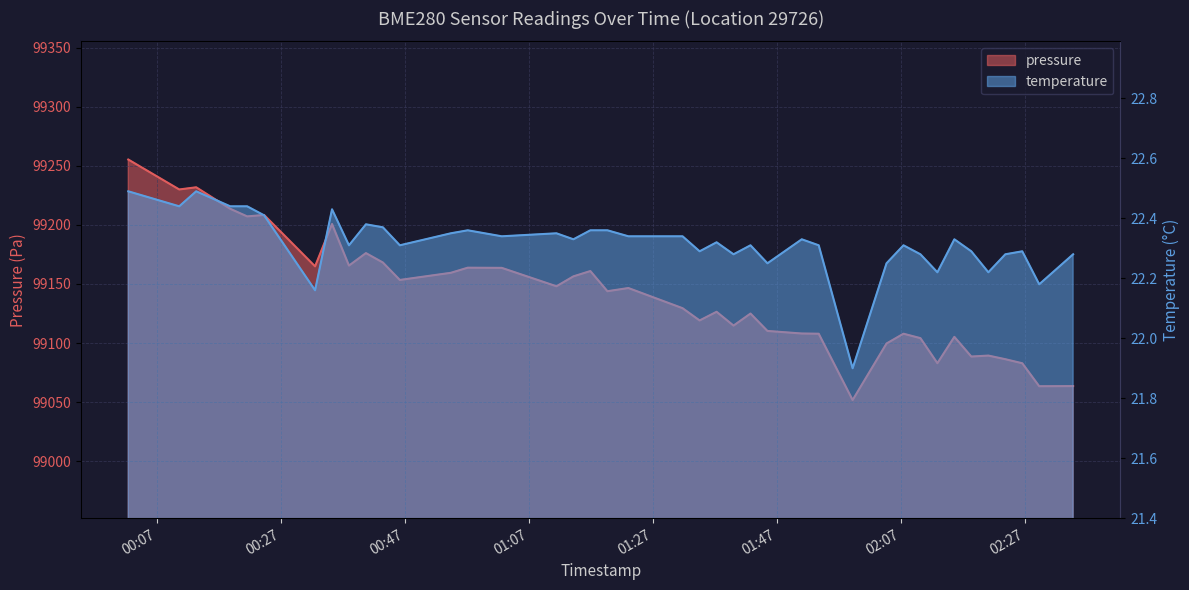

What value does the temperature series have at 2023-07-31T00:13:22?

22.5